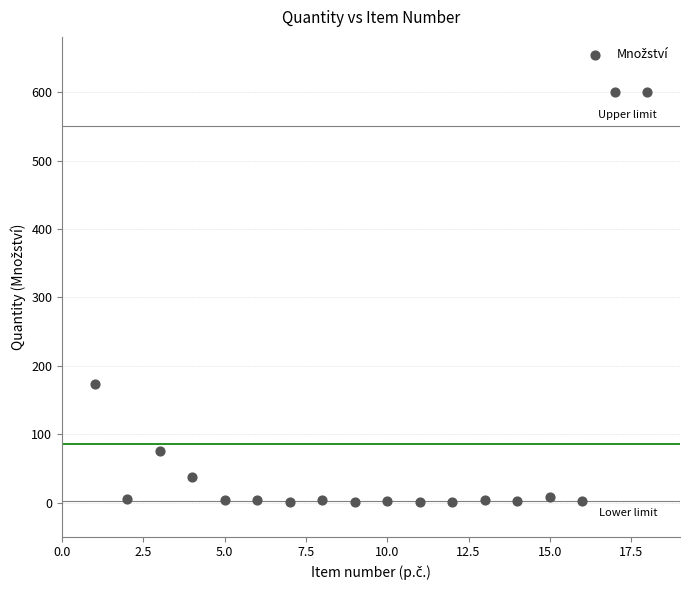

What is the range of X values (max minus min)?

17